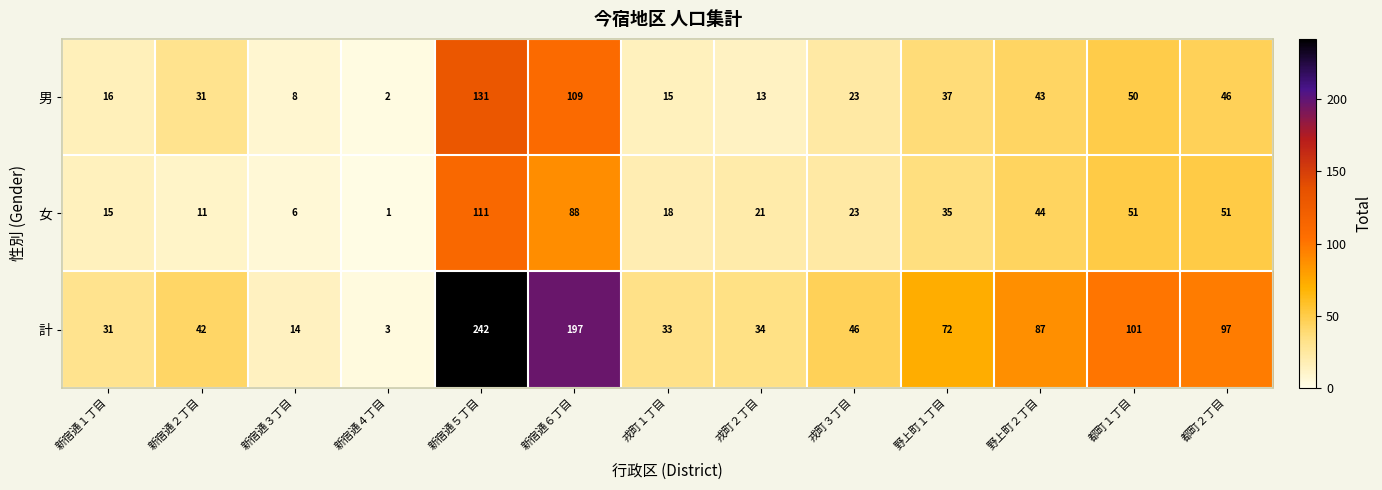

The 女 series shows 30 at 戎町３丁目. True or false?

False